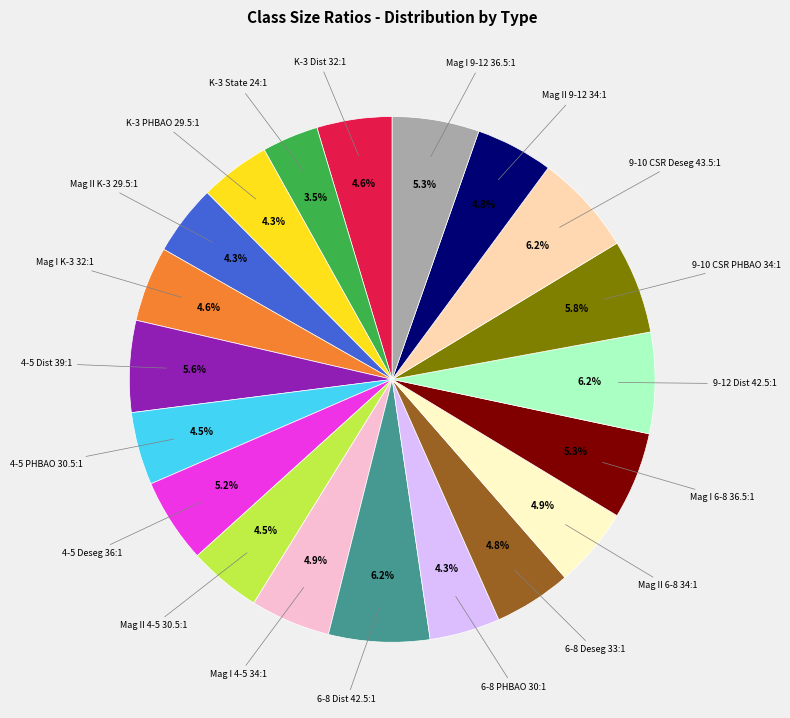

Is there any slice that represents more than half of the pie?

No